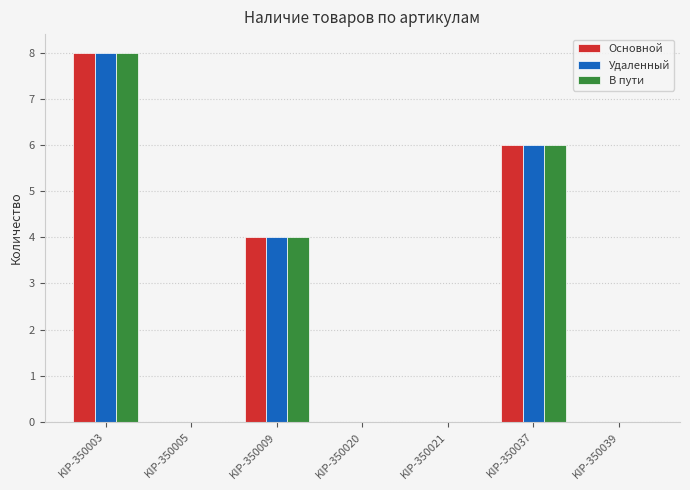

Is the value of Основной at KIP-350009 greater than the value of Удаленный at KIP-350020?

Yes